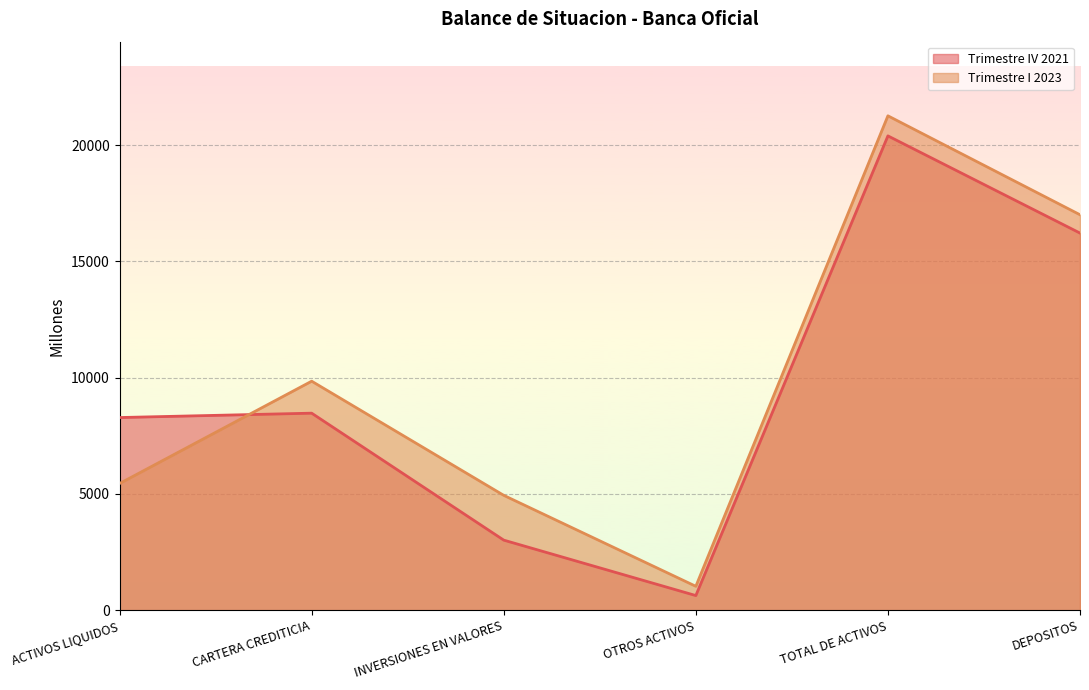

At how many categories does at least one series exceed 10156?

2